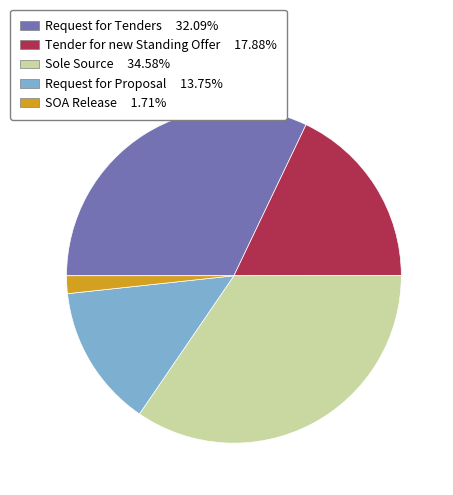

Does any single category account for the majority?

No